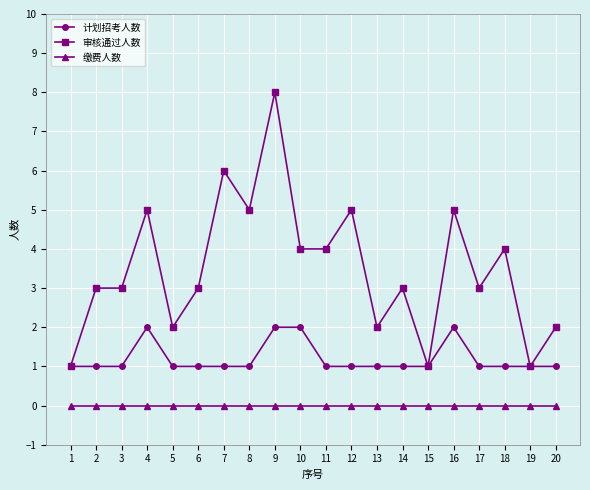

How many series are shown in this chart?

3